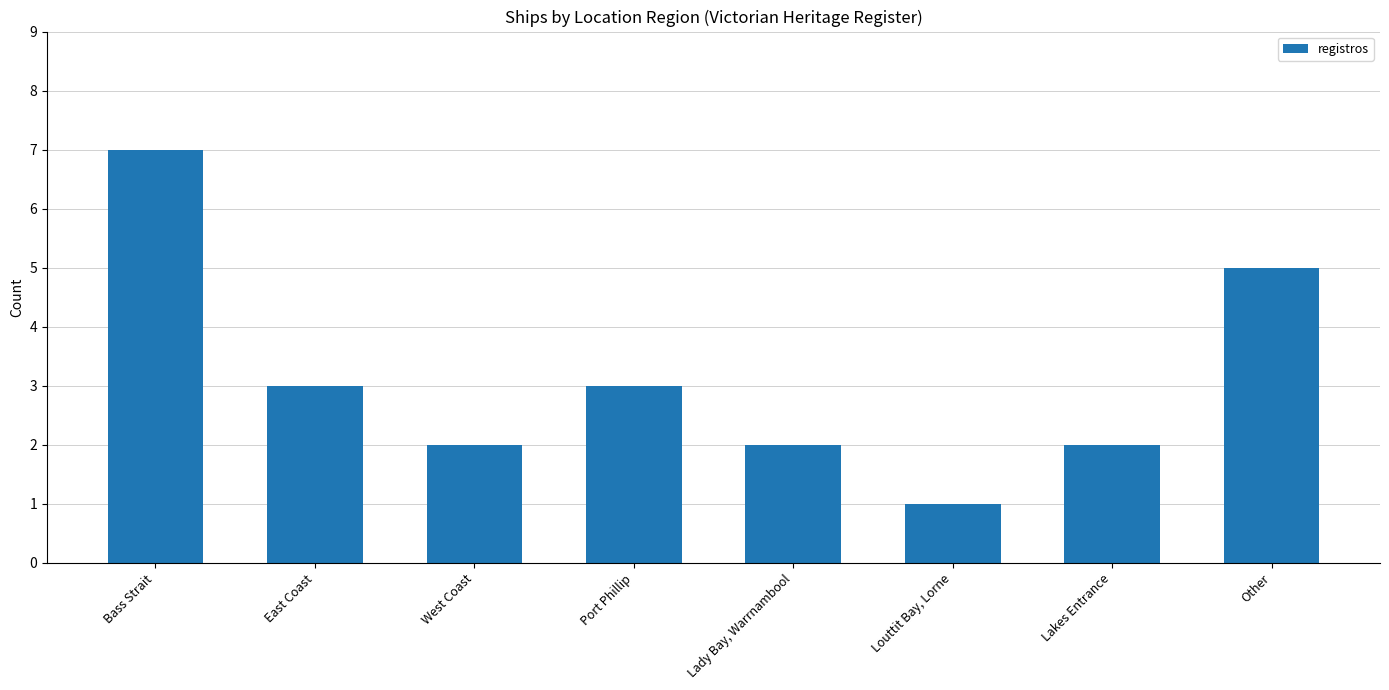

Is it true that the value at West Coast is 4?

False